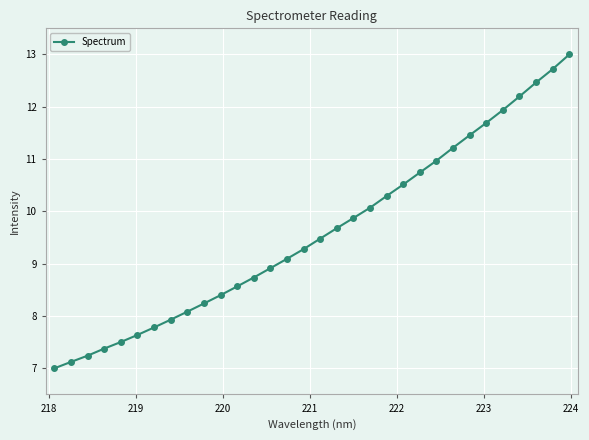

What is the minimum value shown in the chart?

7.0